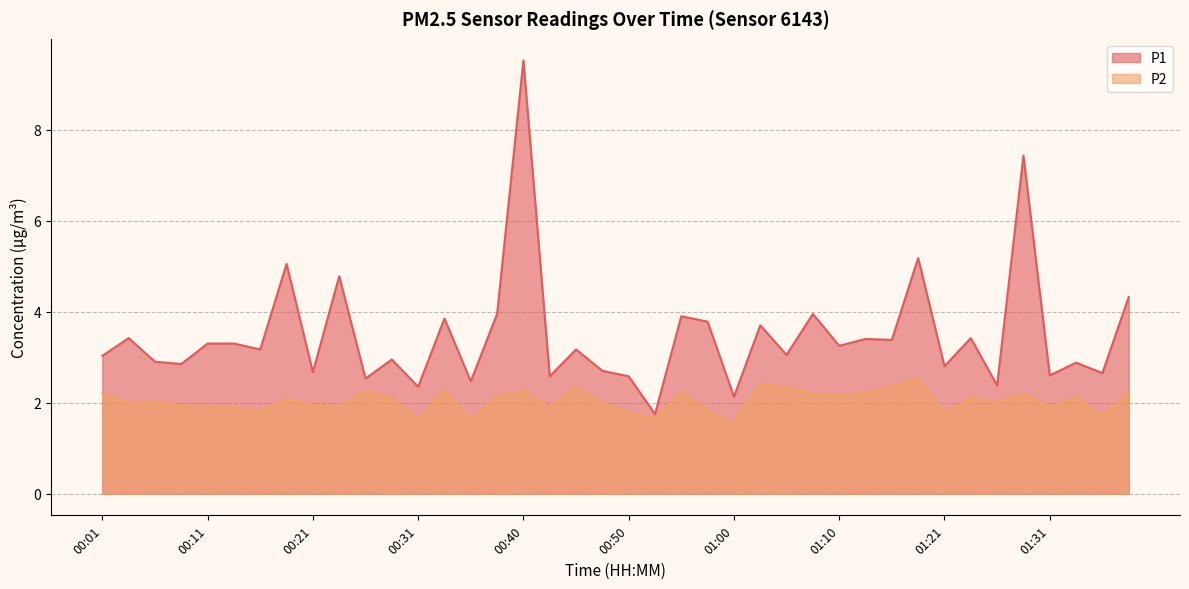

Which series has the largest total across all categories?

P1